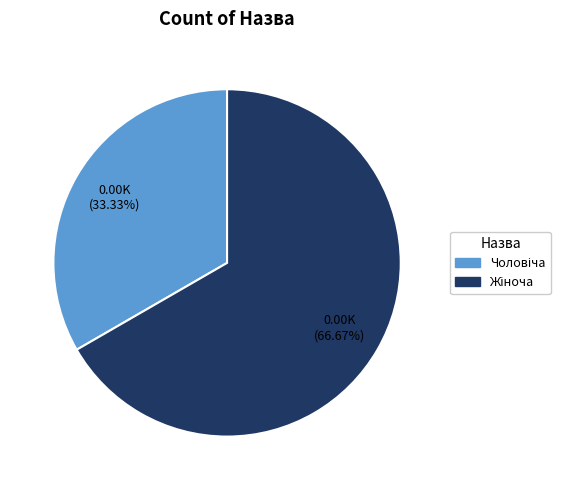

Is there a majority slice in this chart?

Yes